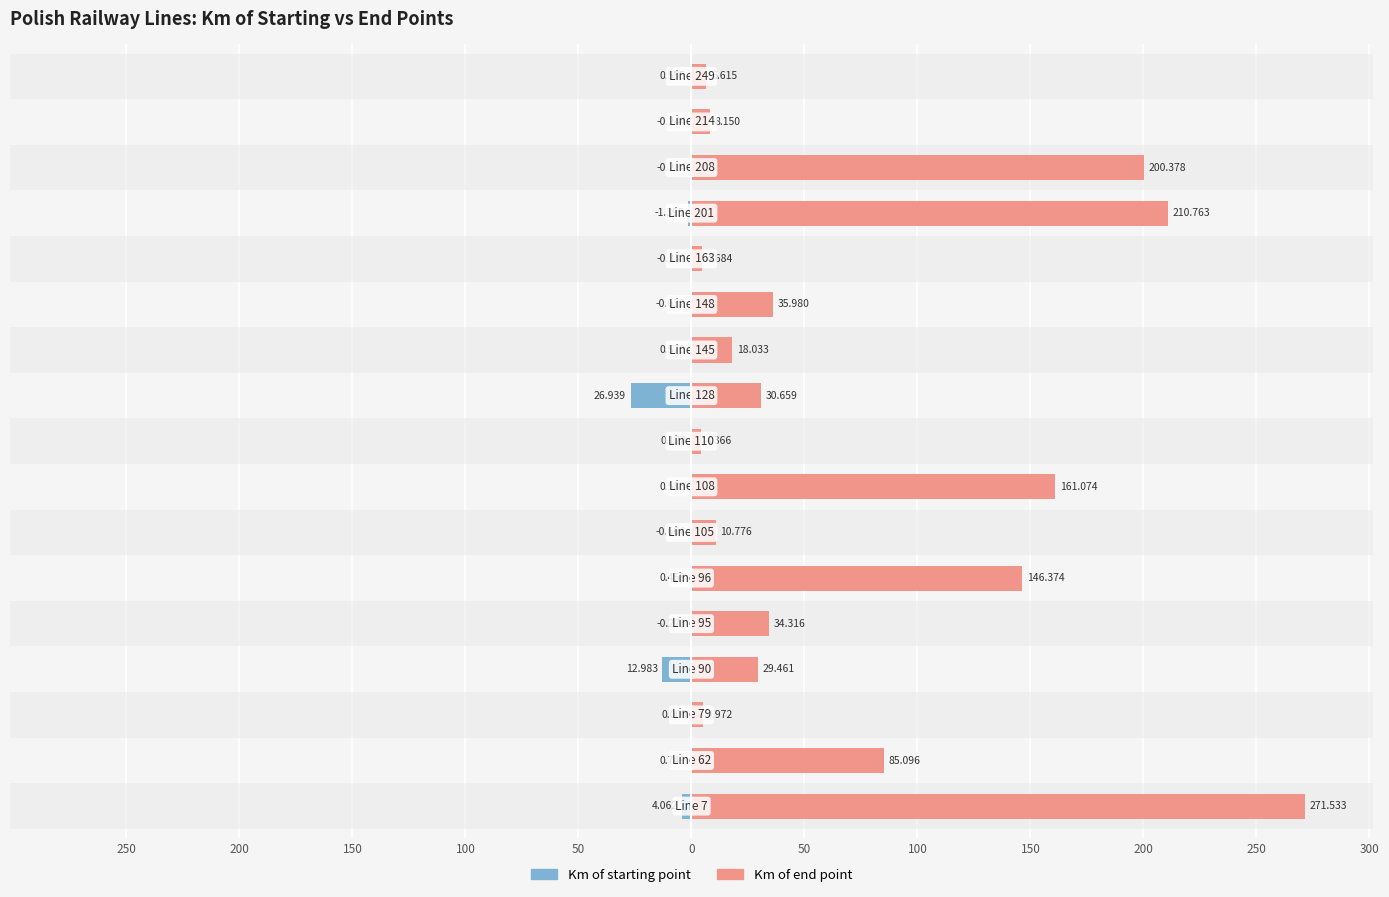

Does the chart contain stacked bars?

No